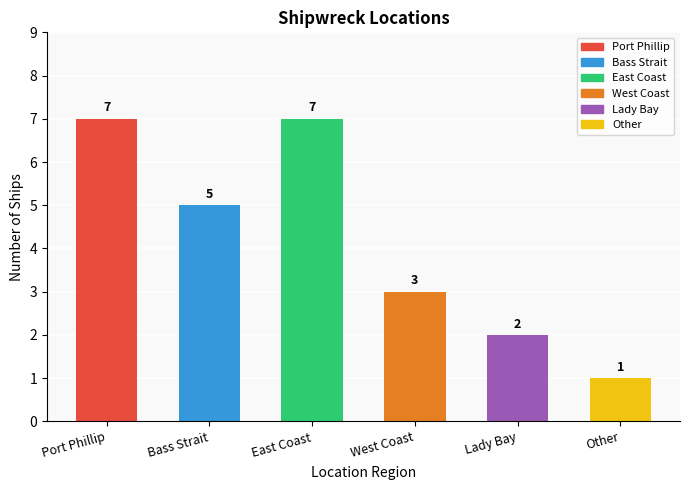

Is it true that the value at Lady Bay is 2?

True